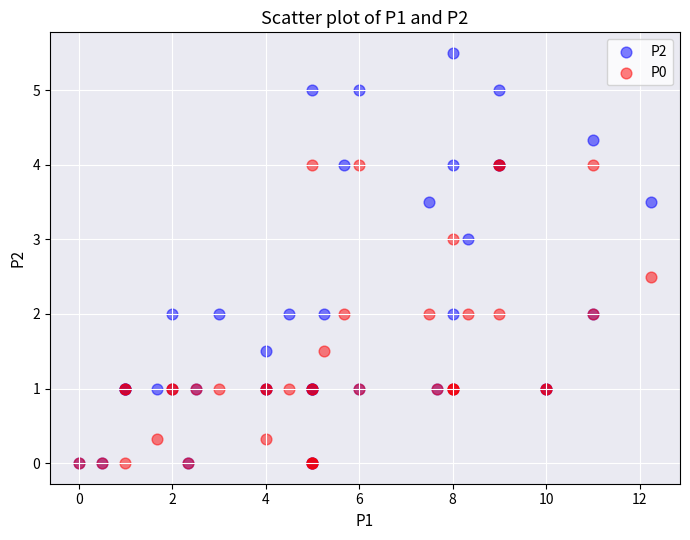

What are all the series names shown in the legend?

P2, P0